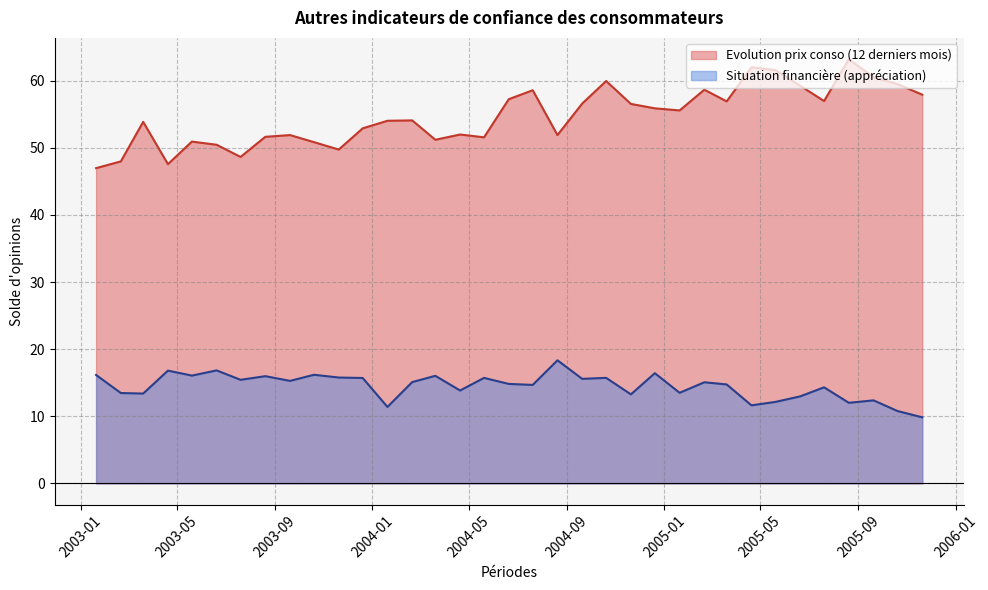

Rank the series by their average value, from highest to lowest.

Evolution prix conso (12 derniers mois), Situation financière (appréciation)